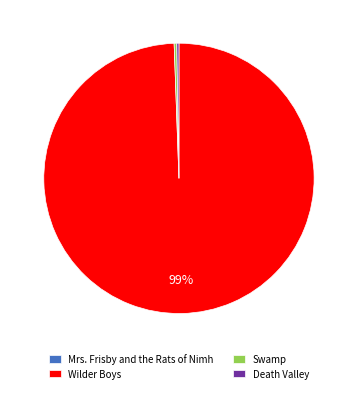

To the nearest percent, what is the average slice percentage?

25%